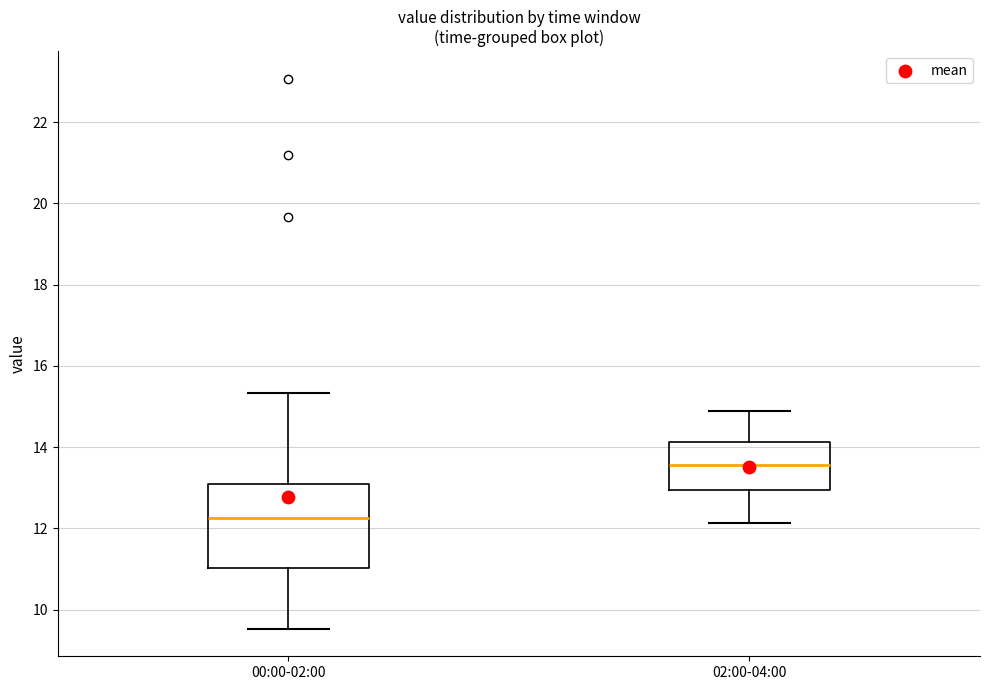

Where does the median line of the box for 02:00-04:00 sit on the y-axis? The values are not printed on the chart, so give them approximately, as read against the axis.

13.6